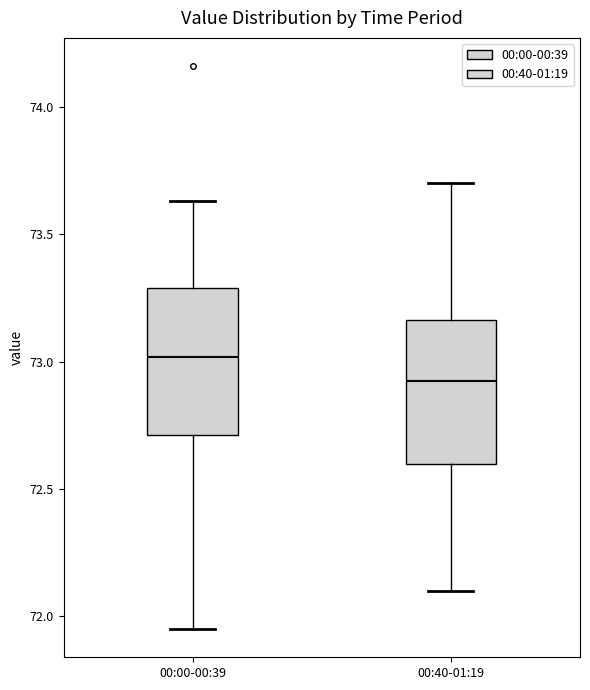

Which box's median line is the lowest?

00:40-01:19